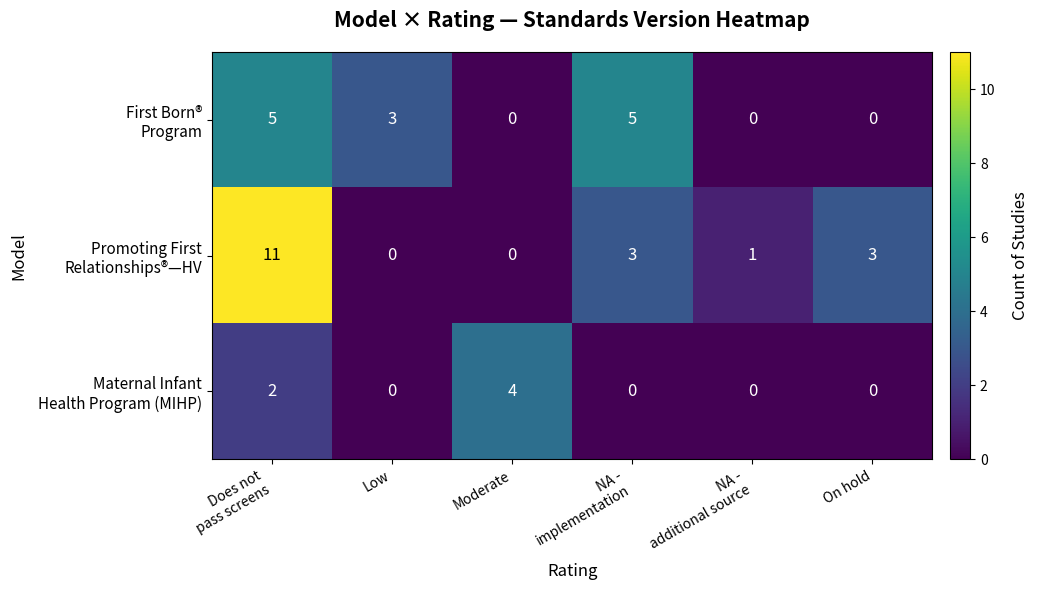

What is the total value across all series at On hold?

3